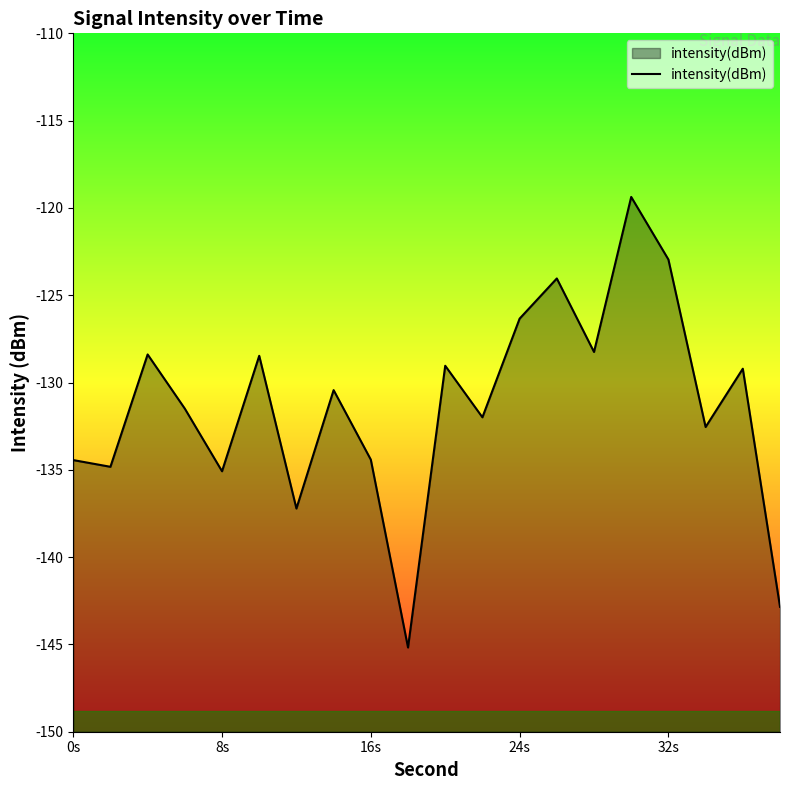

Is it true that the value at 0s is -196.3?

False